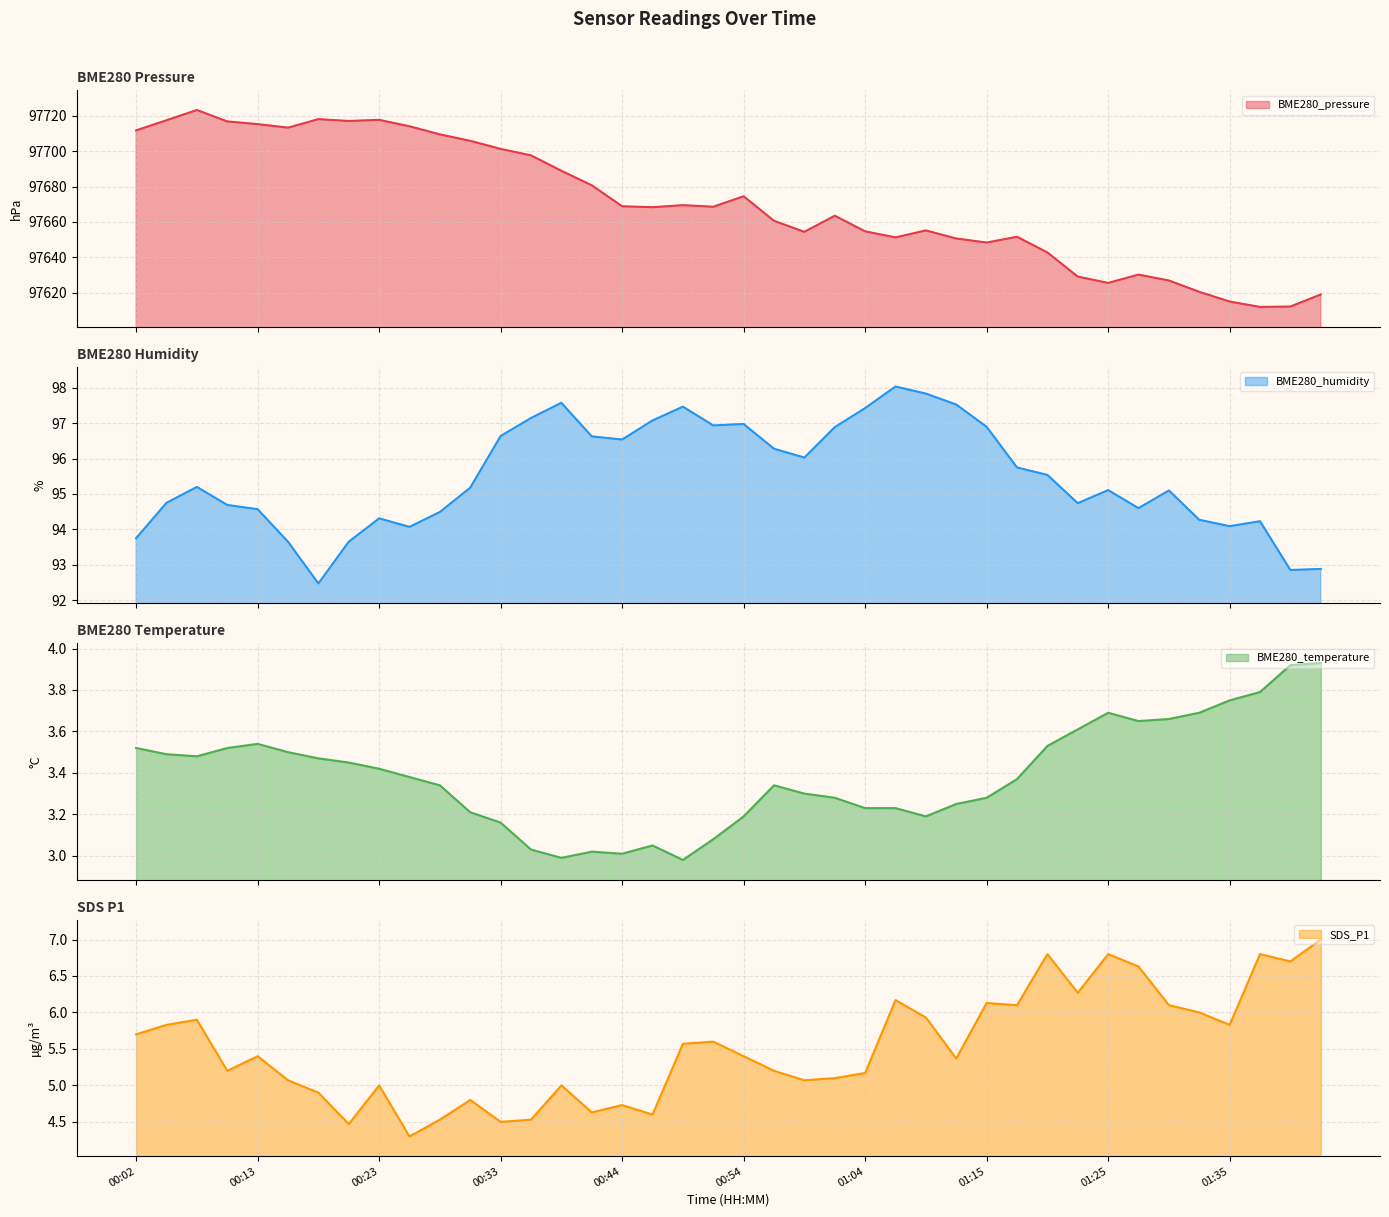

What is the total value across all series at 01:07?

97758.7